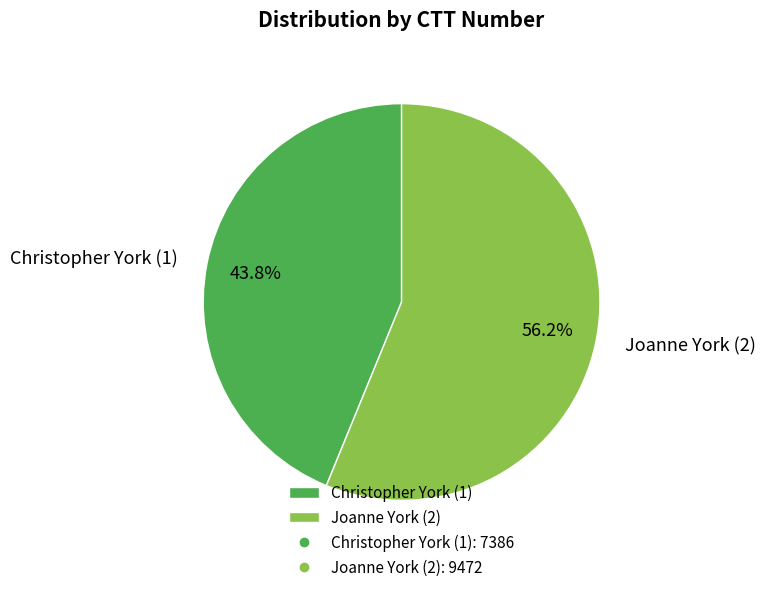

Which slice is the largest?

Joanne York (2)